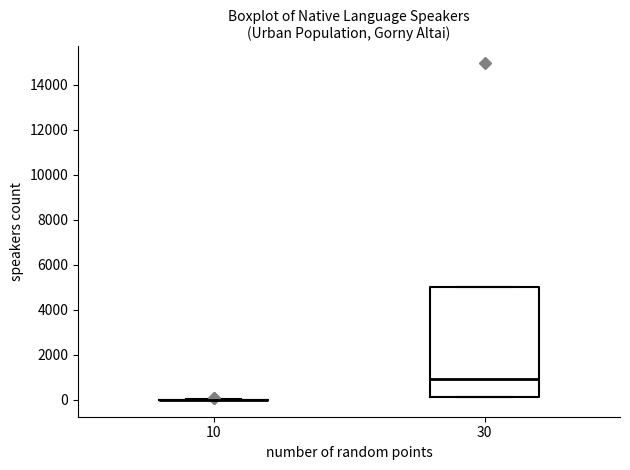

Reading left to right, transcribe this box plot: for each box, give where its median line is, the range the box spans, and where its two whiskers end, as read against the y-axis. The values are not printed on the chart, so give them approximately, as read against the axis.

10: box collapsed to a line at 0, whiskers 0 to 0
30: median 1000, box 200 to 5000, whiskers 200 to 5000